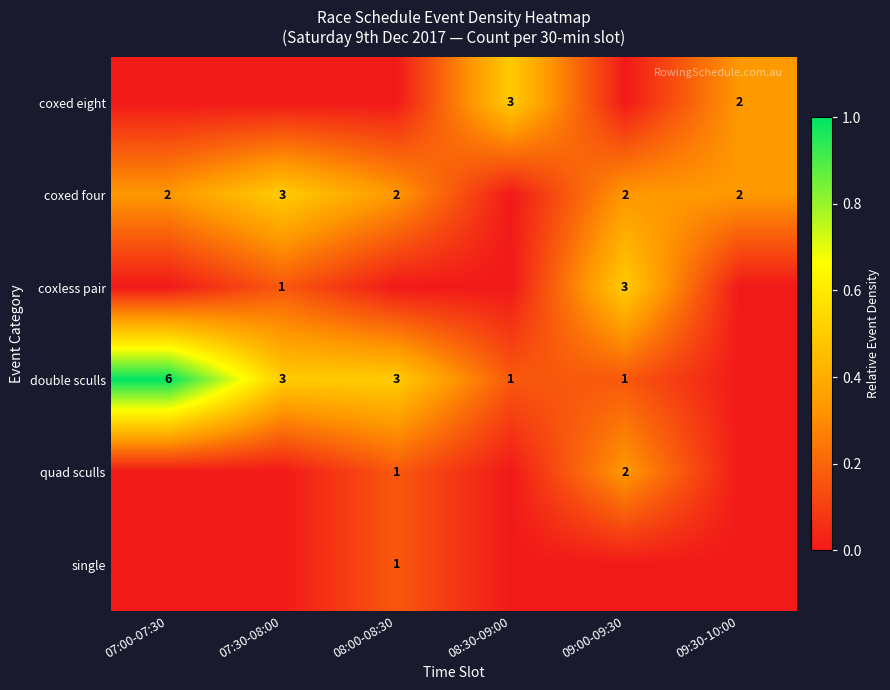

True or false: coxless pair has a value of 1 at 09:00-09:30.

False